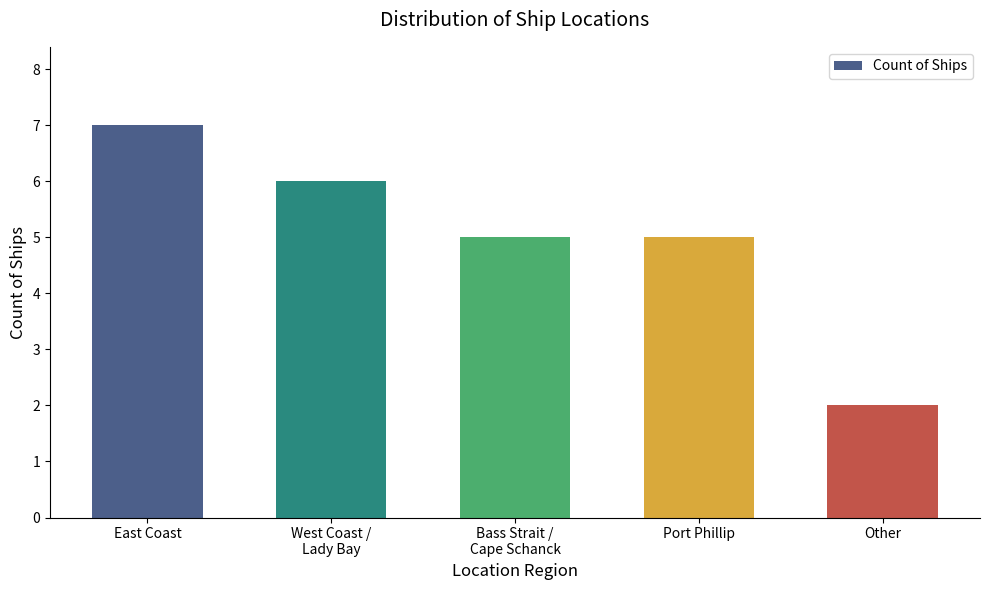

The value at East Coast is 10. True or false?

False